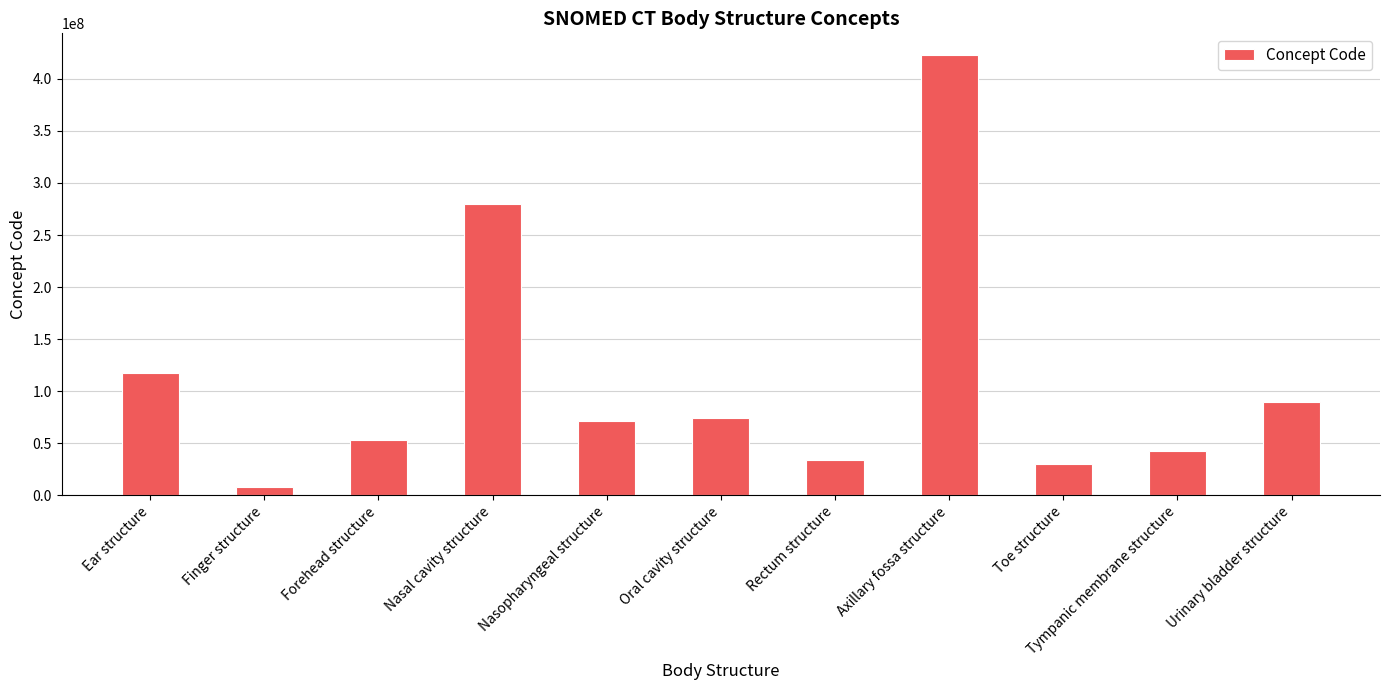

The chart shows a value of 94155067 at Forehead structure. True or false?

False